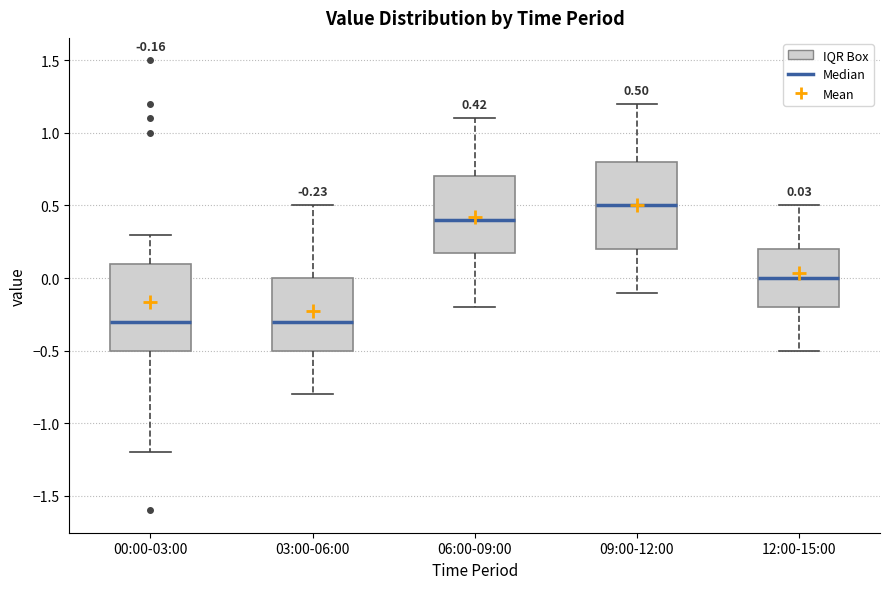

Which box has the highest median line?

09:00-12:00